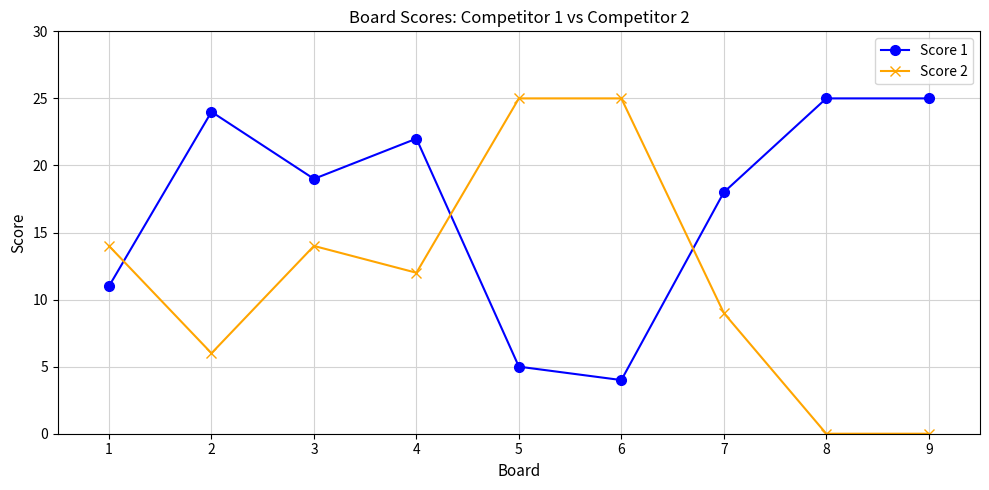

How many values in the Score 1 series are below 19?

4